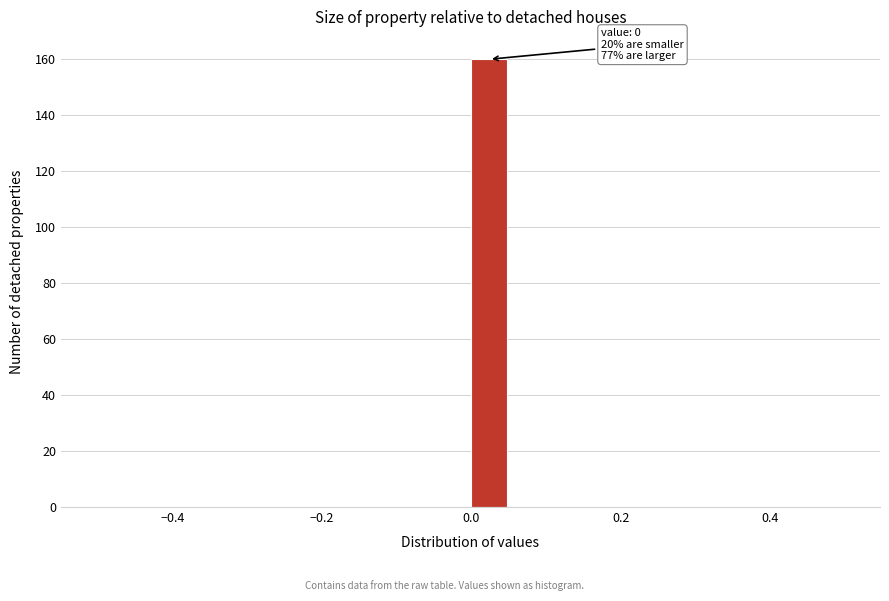

Around what value on the x-axis is the tallest bar? Give the approximate position of its centre, as read against the axis.

0.02